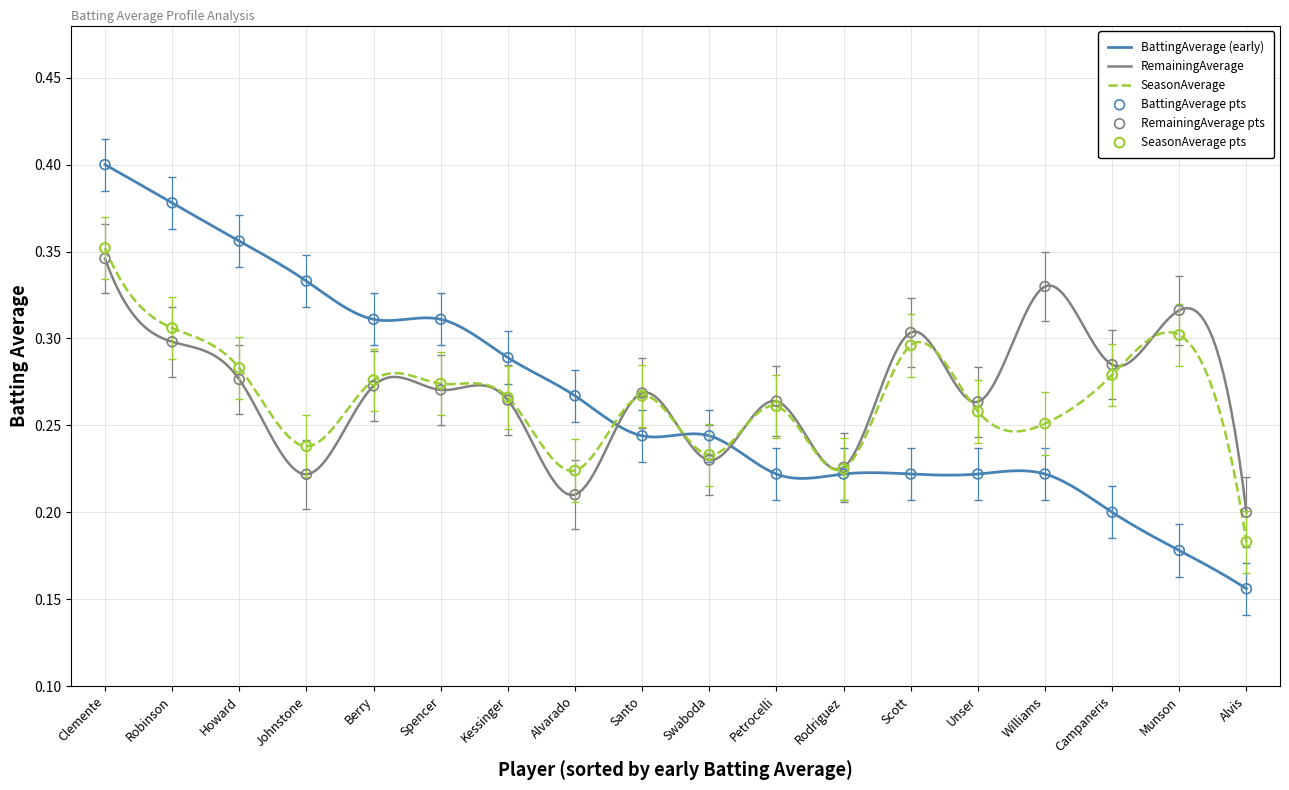

What is the total value across all series at Rodriguez?

0.6